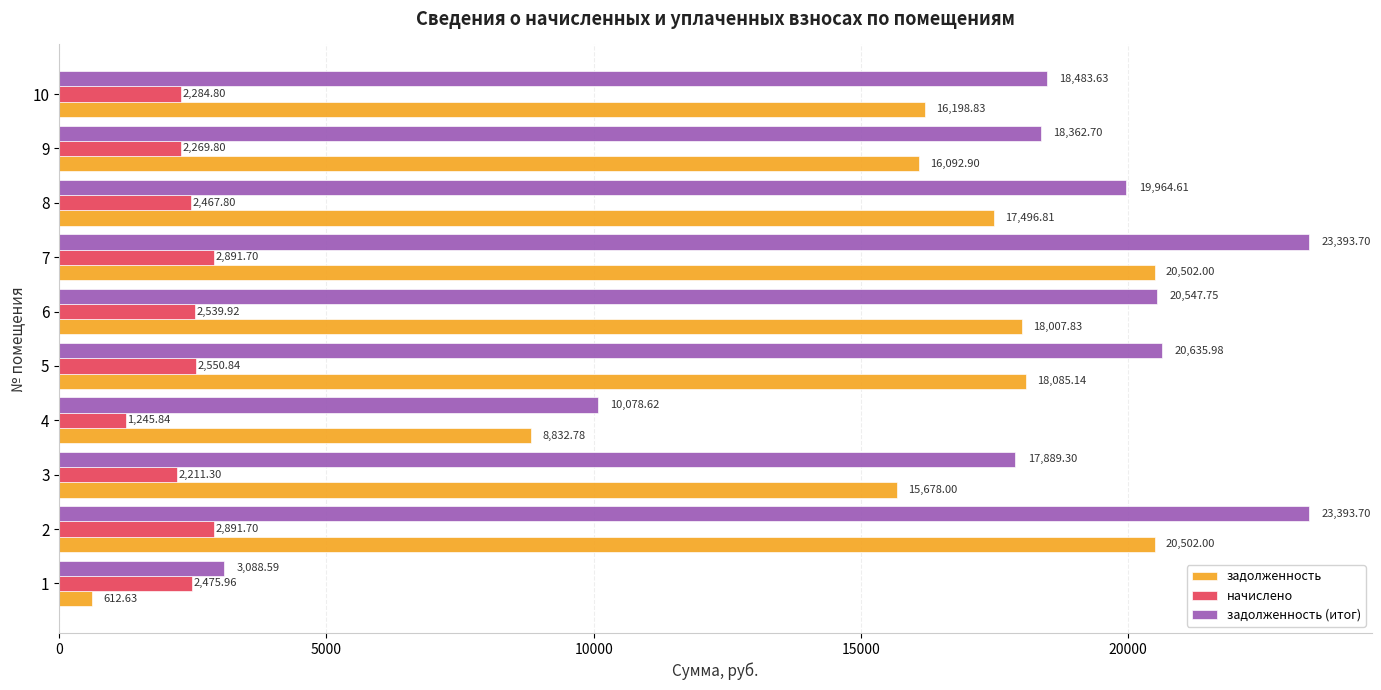

Rank the series by their maximum value, from lowest to highest.

начислено, задолженность, задолженность (итог)